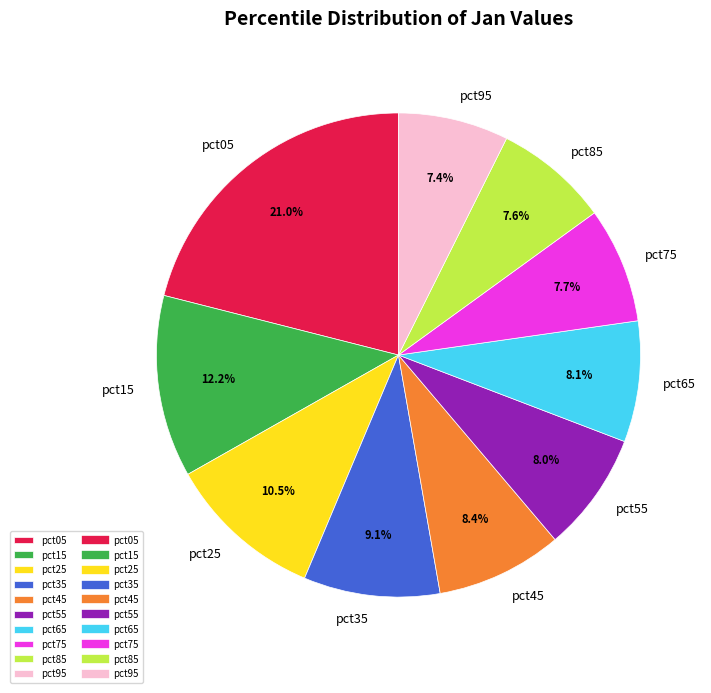

What is the ratio of the value at pct65 to the value at pct35?

0.9